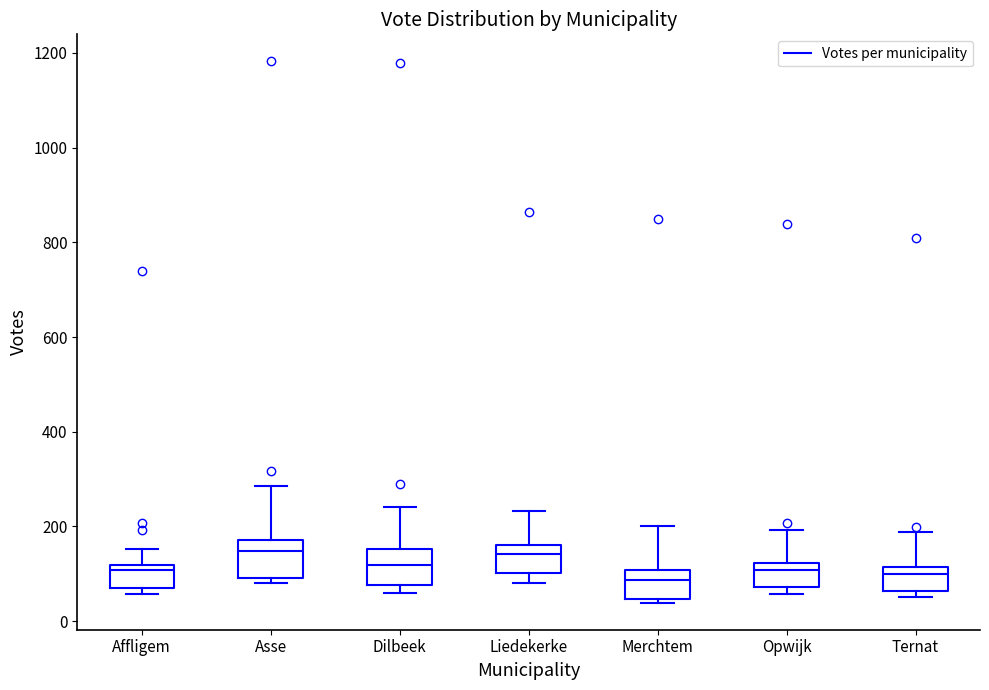

Reading left to right, transcribe this box plot: for each box, give where its median line is, the range the box spans, and where its two whiskers end, as read against the y-axis. The values are not printed on the chart, so give them approximately, as read against the axis.

Affligem: median 100, box 80 to 120, whiskers 60 to 160
Asse: median 140, box 100 to 180, whiskers 80 to 280
Dilbeek: median 120, box 80 to 160, whiskers 60 to 240
Liedekerke: median 140, box 100 to 160, whiskers 80 to 240
Merchtem: median 80, box 40 to 100, whiskers 40 (just below the box's lower edge) to 200
Opwijk: median 100, box 80 to 120, whiskers 60 to 200
Ternat: median 100, box 60 to 120, whiskers 60 (just below the box's lower edge) to 180